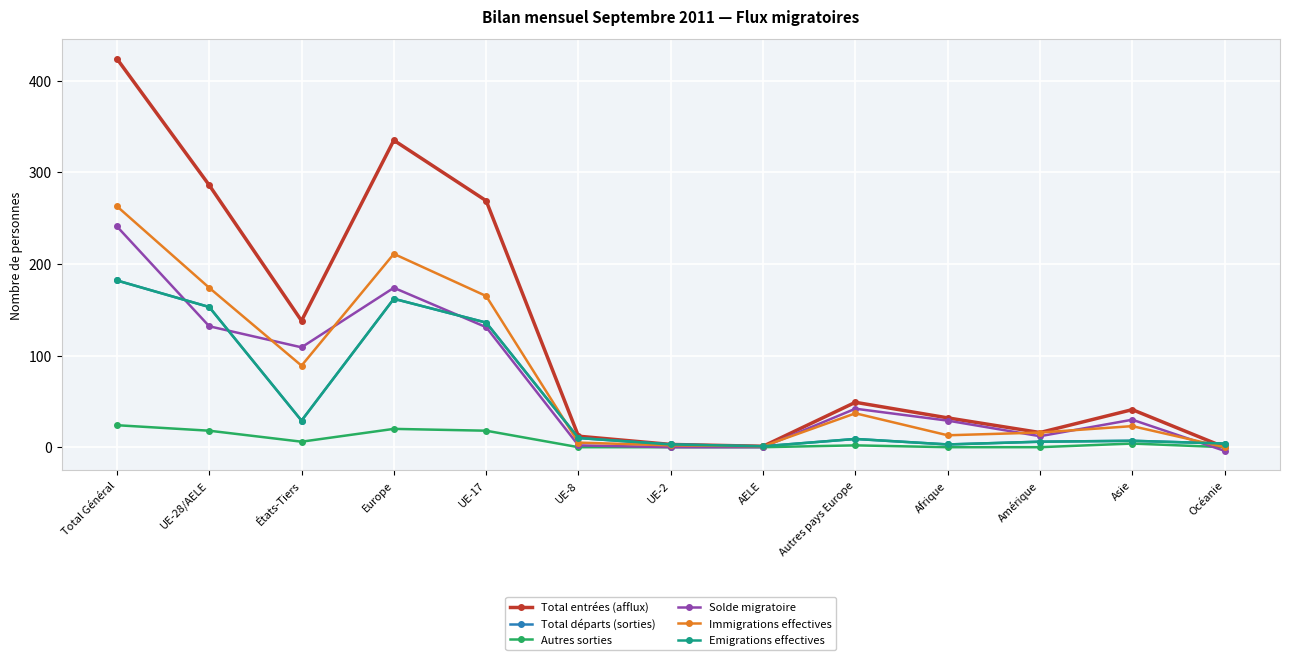

The value of Total départs (sorties) at Océanie is 4. True or false?

True